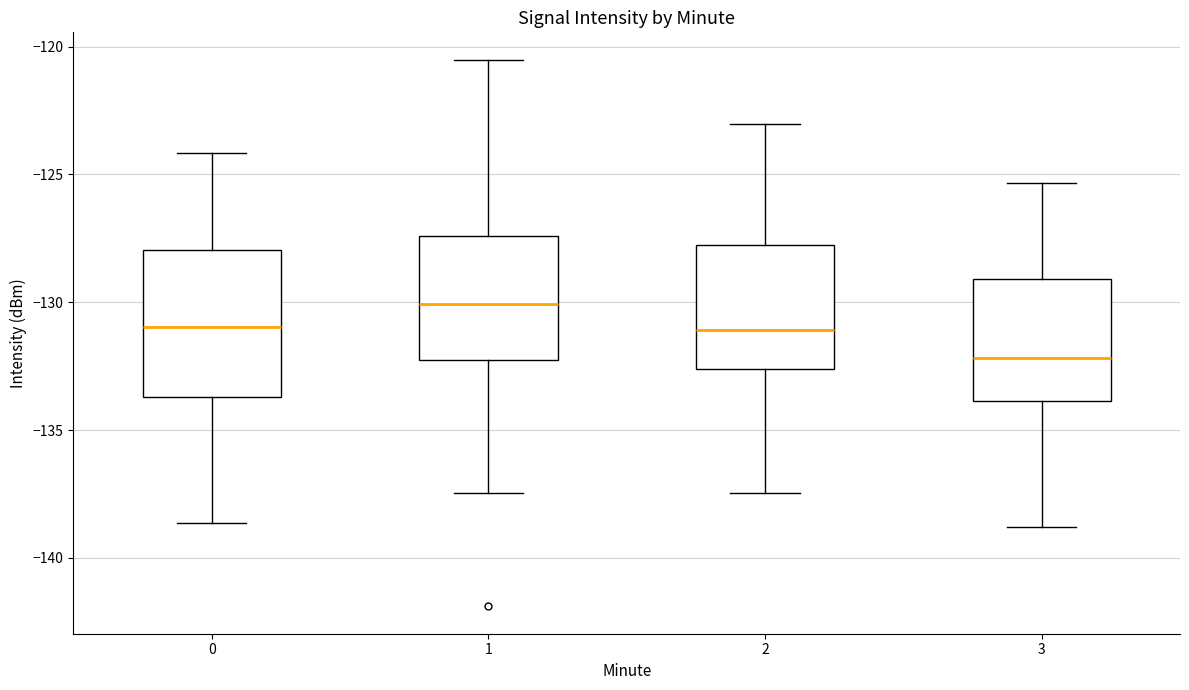

Reading left to right, transcribe this box plot: for each box, give where its median line is, the range the box spans, and where its two whiskers end, as read against the y-axis. The values are not printed on the chart, so give them approximately, as read against the axis.

0: median -131.0, box -133.5 to -128.0, whiskers -138.5 to -124.0
1: median -130.0, box -132.5 to -127.5, whiskers -137.5 to -120.5
2: median -131.0, box -132.5 to -128.0, whiskers -137.5 to -123.0
3: median -132.0, box -134.0 to -129.0, whiskers -139.0 to -125.5